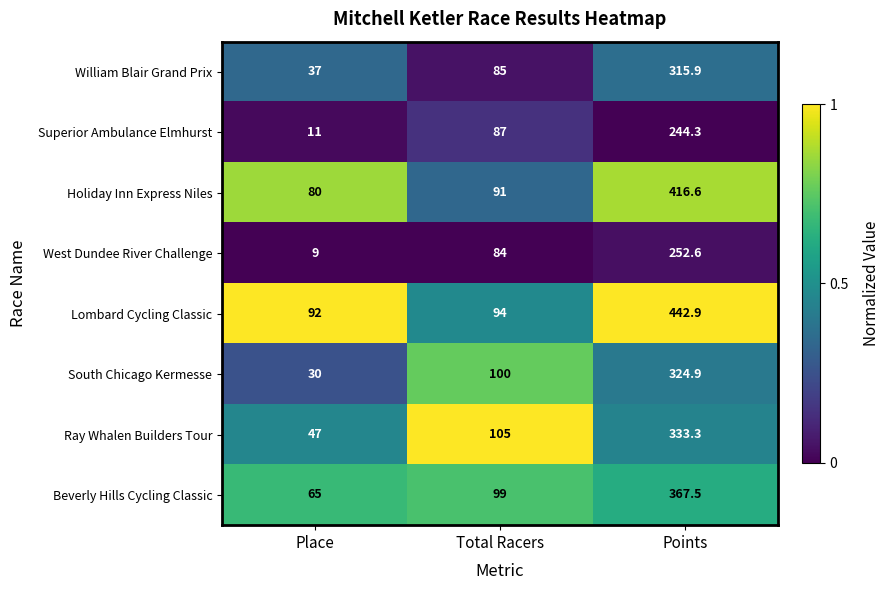

Reading left to right, what are all the values shown in this chart?

William Blair Grand Prix: Place=37.0	Total Racers=85.0	Points=315.9
Superior Ambulance Elmhurst: Place=11.0	Total Racers=87.0	Points=244.3
Holiday Inn Express Niles: Place=80.0	Total Racers=91.0	Points=416.6
West Dundee River Challenge: Place=9.0	Total Racers=84.0	Points=252.6
Lombard Cycling Classic: Place=92.0	Total Racers=94.0	Points=442.9
South Chicago Kermesse: Place=30.0	Total Racers=100.0	Points=324.9
Ray Whalen Builders Tour: Place=47.0	Total Racers=105.0	Points=333.3
Beverly Hills Cycling Classic: Place=65.0	Total Racers=99.0	Points=367.5